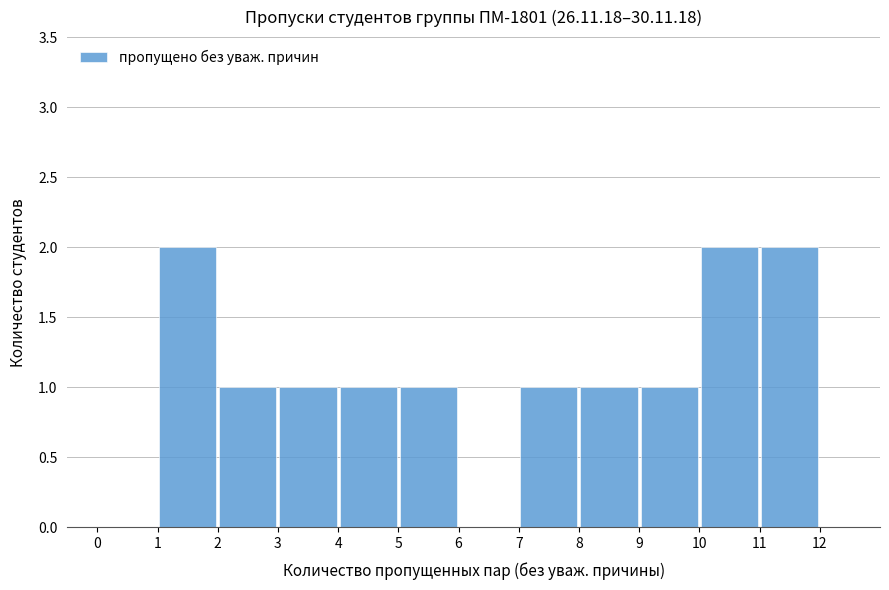

Reading left to right, list every bar in this chart as the range it spans on the x-axis followed by its height. The values are not printed on the chart, so give them approximately, as read against the axis.

0 to 1: 0
1 to 2: 2
2 to 3: 1
3 to 4: 1
4 to 5: 1
5 to 6: 1
6 to 7: 0
7 to 8: 1
8 to 9: 1
9 to 10: 1
10 to 11: 2
11 to 12: 2
12 to 13: 0